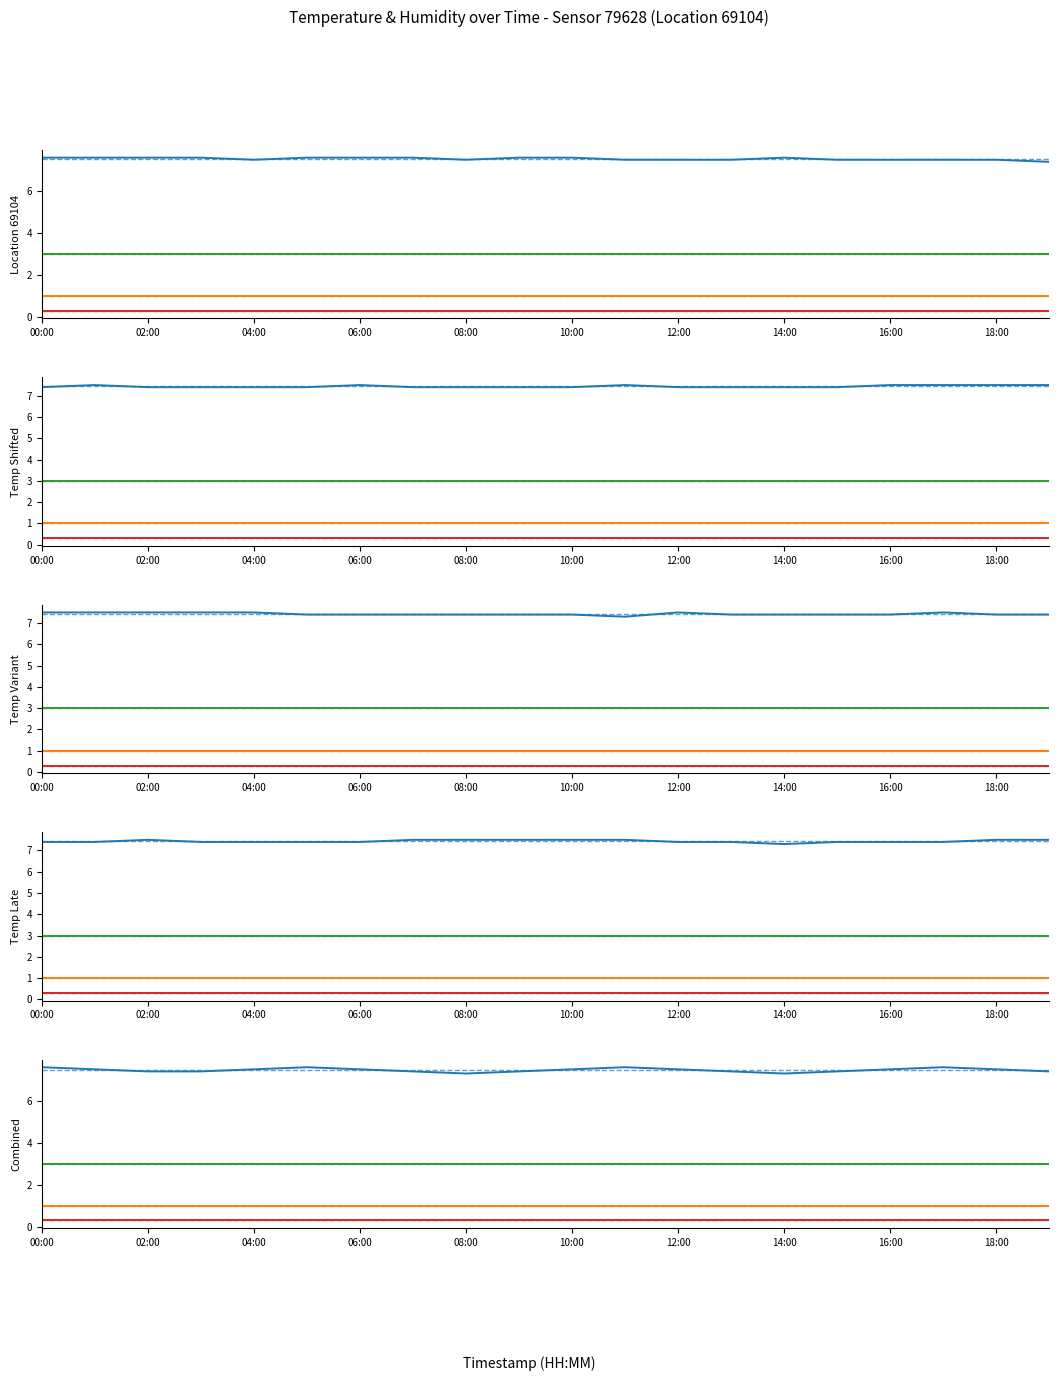

What is the sum of the lon (norm) values at 10:00 and 18?

0.6